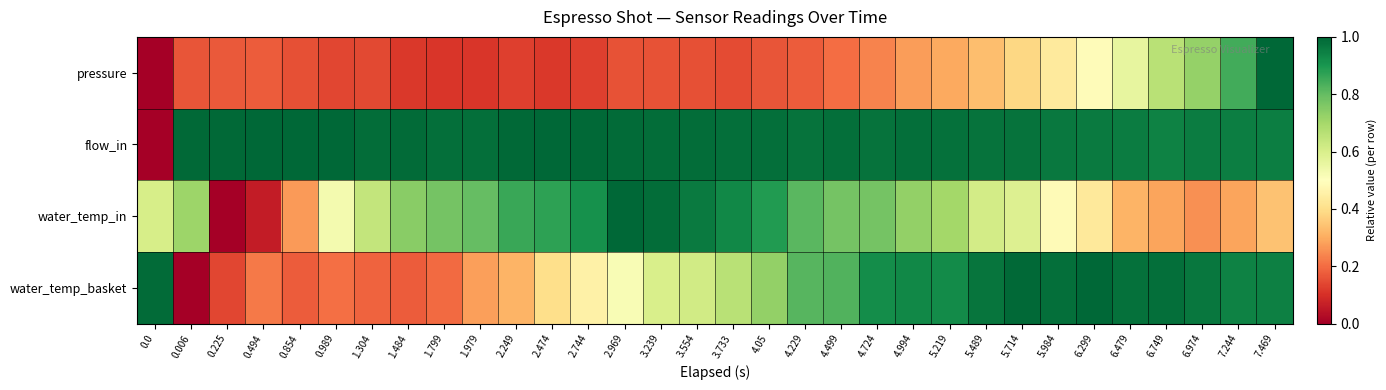

Reading left to right, transcribe all the data shown in this chart.

pressure: 0.0=0.0	0.006=0.2	0.225=0.2	0.494=0.2	0.854=0.2	0.989=0.1	1.304=0.1	1.484=0.1	1.799=0.1	1.979=0.1	2.249=0.1	2.474=0.1	2.744=0.1	2.969=0.2	3.239=0.2	3.554=0.2	3.733=0.1	4.05=0.2	4.229=0.2	4.499=0.2	4.724=0.2	4.994=0.3	5.219=0.3	5.489=0.3	5.714=0.4	5.984=0.4	6.299=0.5	6.479=0.6	6.749=0.7	6.974=0.7	7.244=0.8	7.469=1.0
flow_in: 0.0=0.0	0.006=1.0	0.225=1.0	0.494=1.0	0.854=1.0	0.989=1.0	1.304=1.0	1.484=1.0	1.799=1.0	1.979=1.0	2.249=1.0	2.474=1.0	2.744=1.0	2.969=1.0	3.239=1.0	3.554=1.0	3.733=1.0	4.05=1.0	4.229=1.0	4.499=1.0	4.724=1.0	4.994=1.0	5.219=1.0	5.489=1.0	5.714=1.0	5.984=1.0	6.299=1.0	6.479=1.0	6.749=0.9	6.974=1.0	7.244=1.0	7.469=1.0
water_temp_in: 0.0=0.6	0.006=0.7	0.225=0.0	0.494=0.1	0.854=0.3	0.989=0.5	1.304=0.6	1.484=0.7	1.799=0.8	1.979=0.8	2.249=0.9	2.474=0.9	2.744=0.9	2.969=1.0	3.239=1.0	3.554=1.0	3.733=0.9	4.05=0.9	4.229=0.8	4.499=0.8	4.724=0.8	4.994=0.7	5.219=0.7	5.489=0.6	5.714=0.6	5.984=0.5	6.299=0.4	6.479=0.3	6.749=0.3	6.974=0.3	7.244=0.3	7.469=0.3
water_temp_basket: 0.0=1.0	0.006=0.0	0.225=0.1	0.494=0.2	0.854=0.2	0.989=0.2	1.304=0.2	1.484=0.2	1.799=0.2	1.979=0.3	2.249=0.3	2.474=0.4	2.744=0.5	2.969=0.5	3.239=0.6	3.554=0.6	3.733=0.7	4.05=0.7	4.229=0.8	4.499=0.8	4.724=0.9	4.994=0.9	5.219=0.9	5.489=1.0	5.714=1.0	5.984=1.0	6.299=1.0	6.479=1.0	6.749=1.0	6.974=1.0	7.244=0.9	7.469=0.9